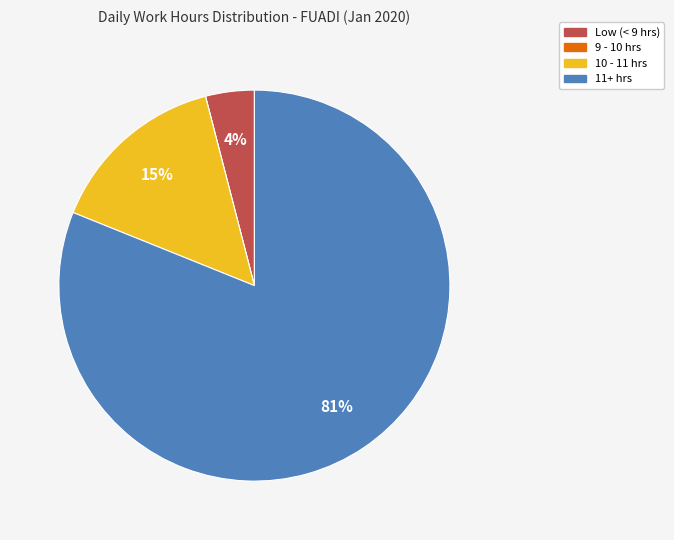

Is there a majority slice in this chart?

Yes